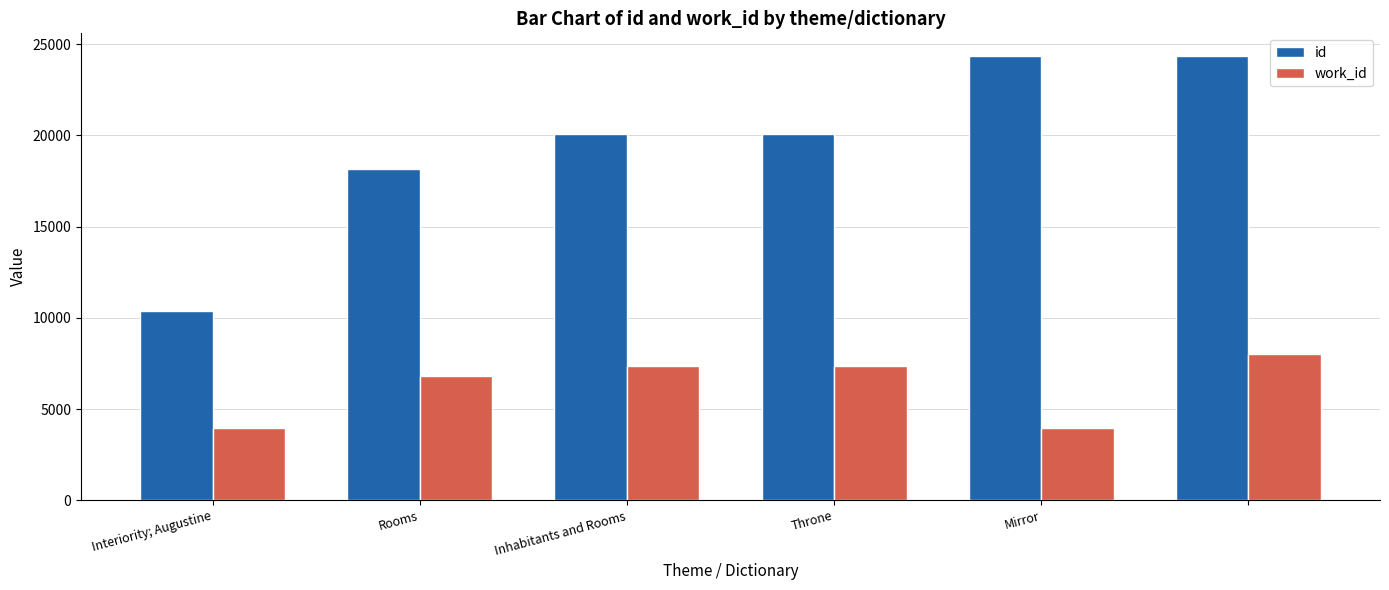

Rank the series by their average value, from lowest to highest.

work_id, id